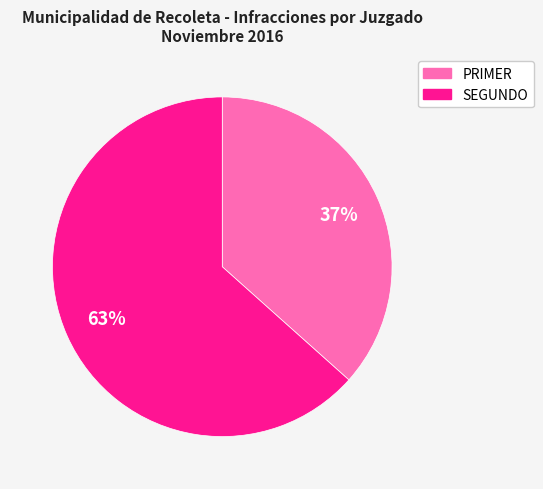

The SEGUNDO slice represents 49% of the pie. True or false?

False